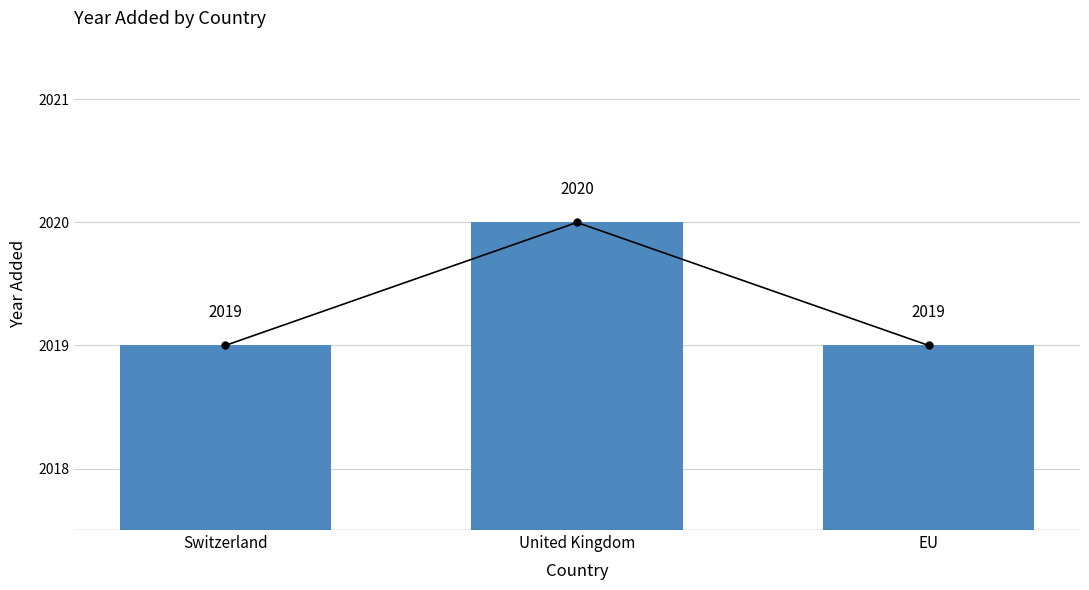

Where is the data nearest to the value 2019?

Switzerland